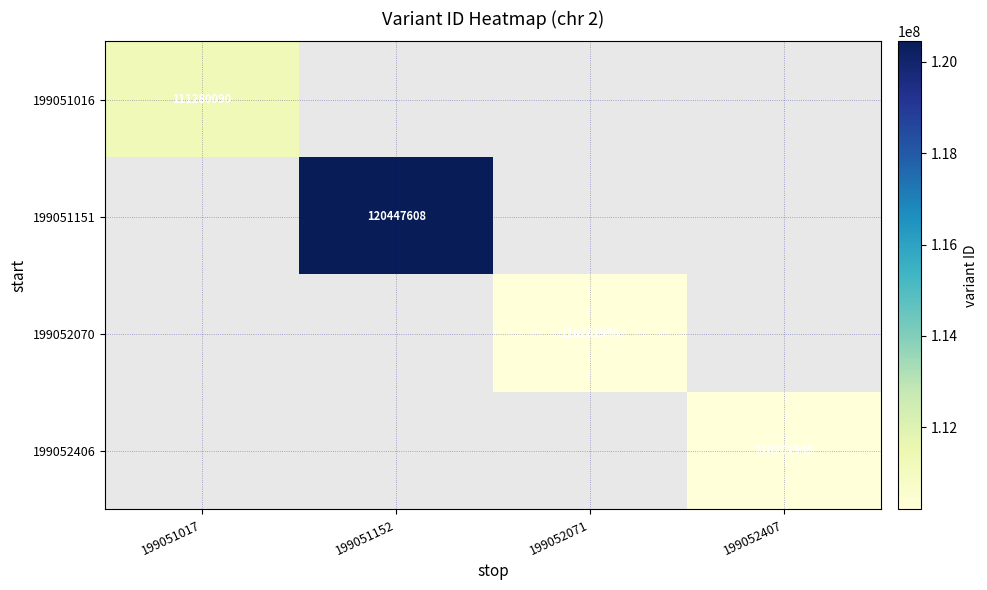

The 199051016 series shows 52178523 at 199051017. True or false?

False